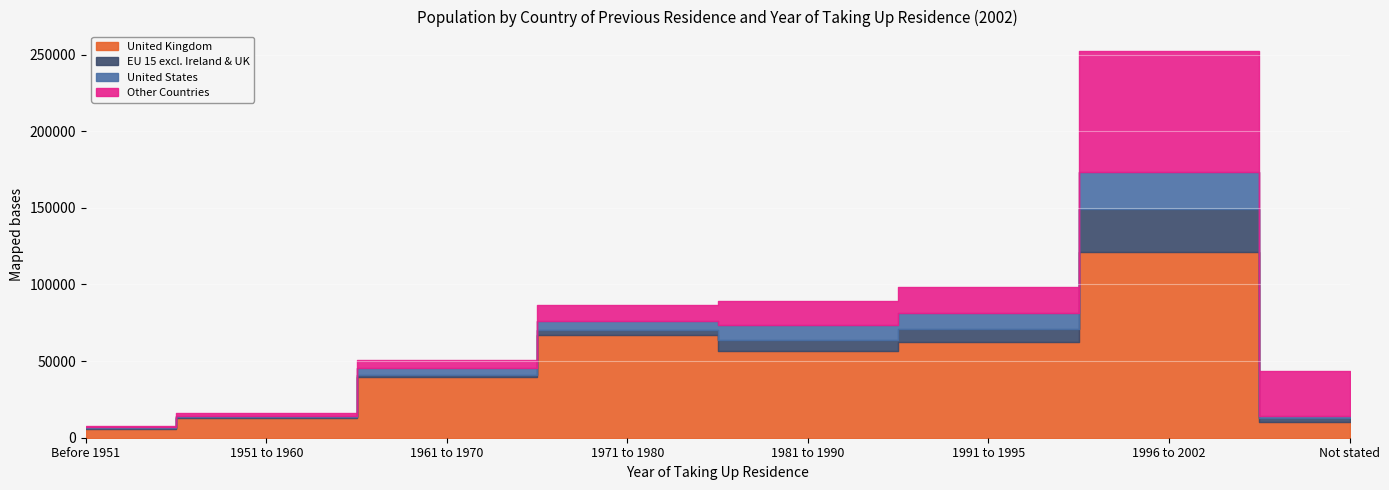

Which has a higher value, Not stated or 1951 to 1960?

1951 to 1960